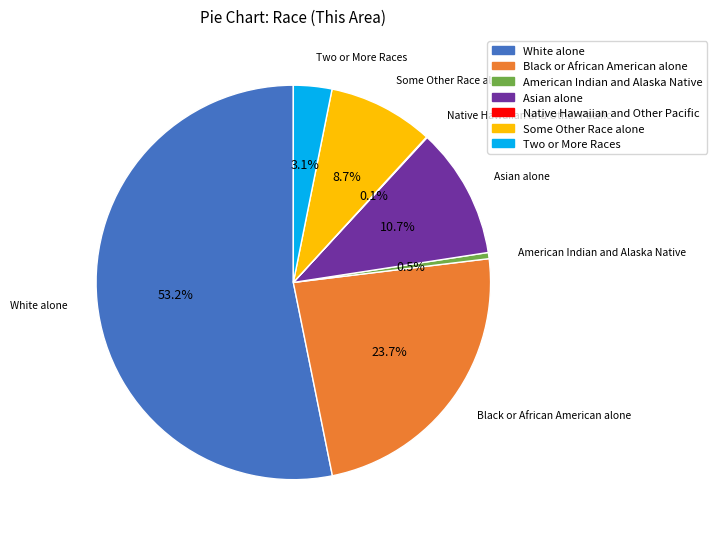

Is White alone the majority of the pie?

Yes